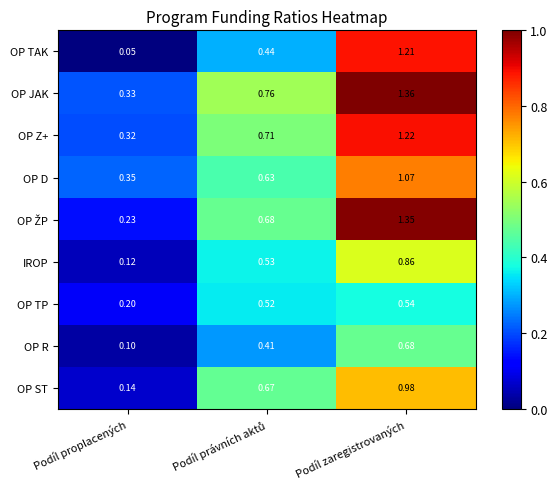

Which category has the lowest value across all series?

Podíl proplacených